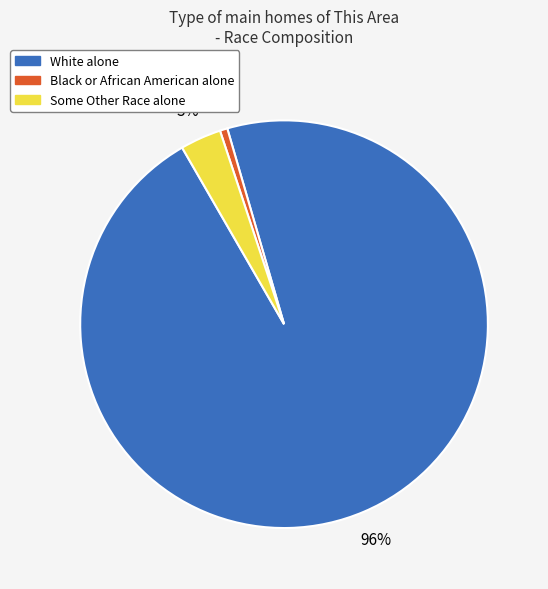

What percentage is the Some Other Race alone slice, to the nearest percent?

3%